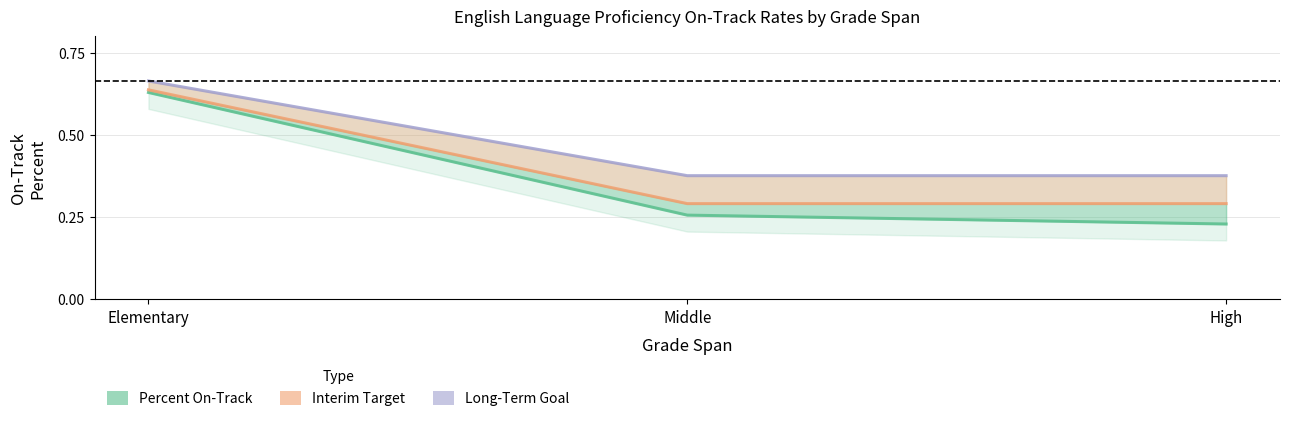

Count the Percent On-Track values in the range 0 to 1.

3